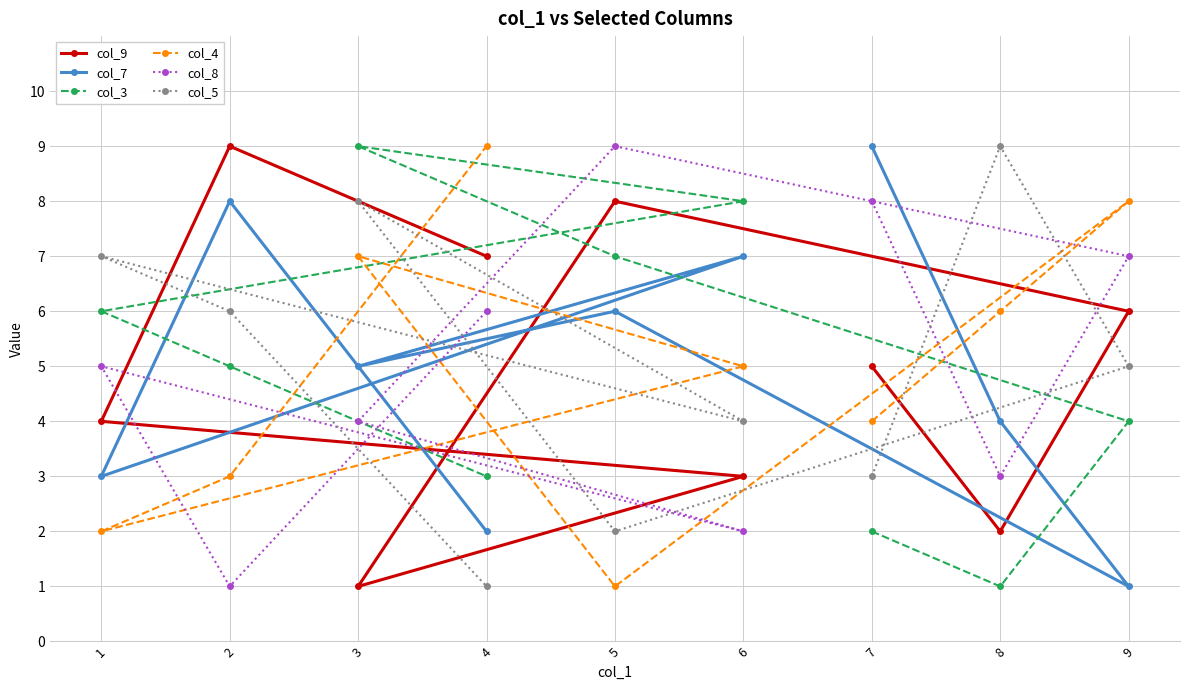

In col_8, how many points are higher than both neighbors (excluding endpoints)?

2